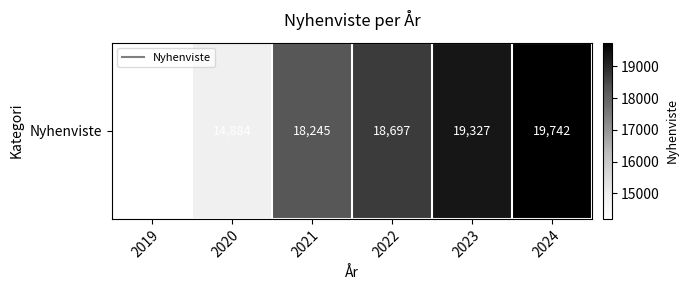

How many values are below 18697?

3